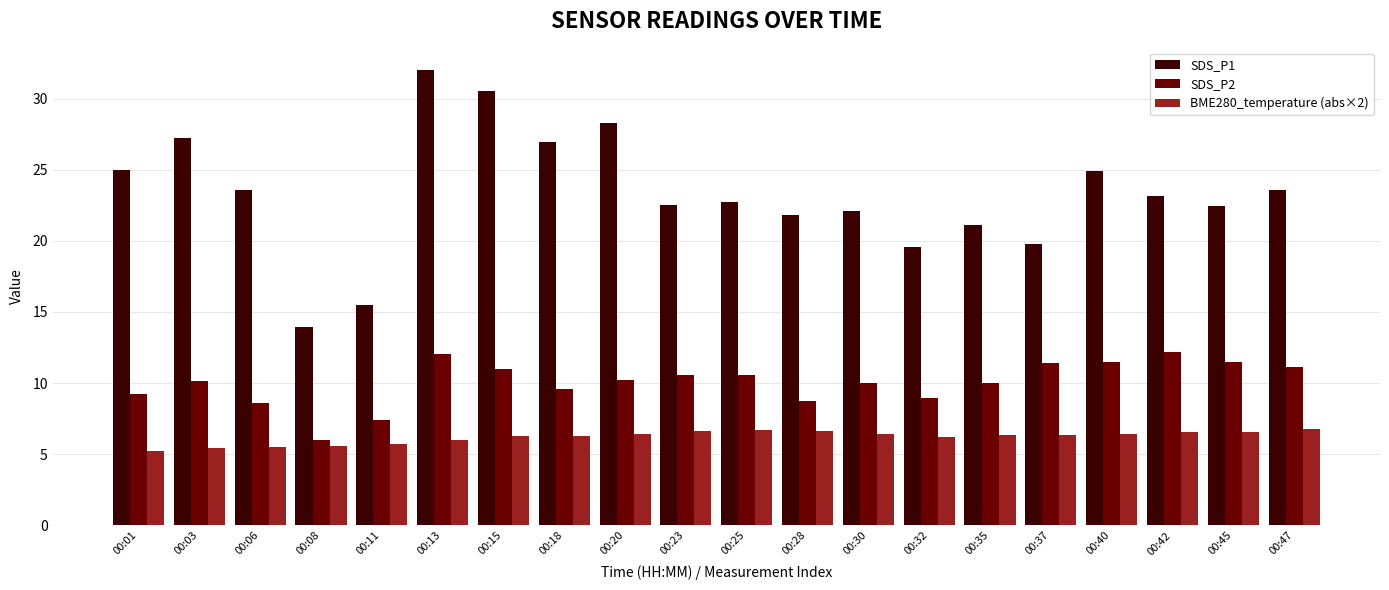

The value of SDS_P1 at 00:08 is 4.5. True or false?

False